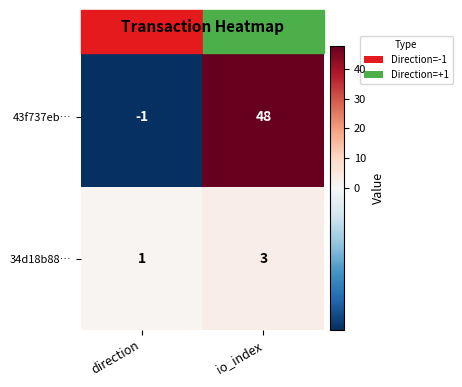

The value of 34d18b88… at direction is 1. True or false?

True